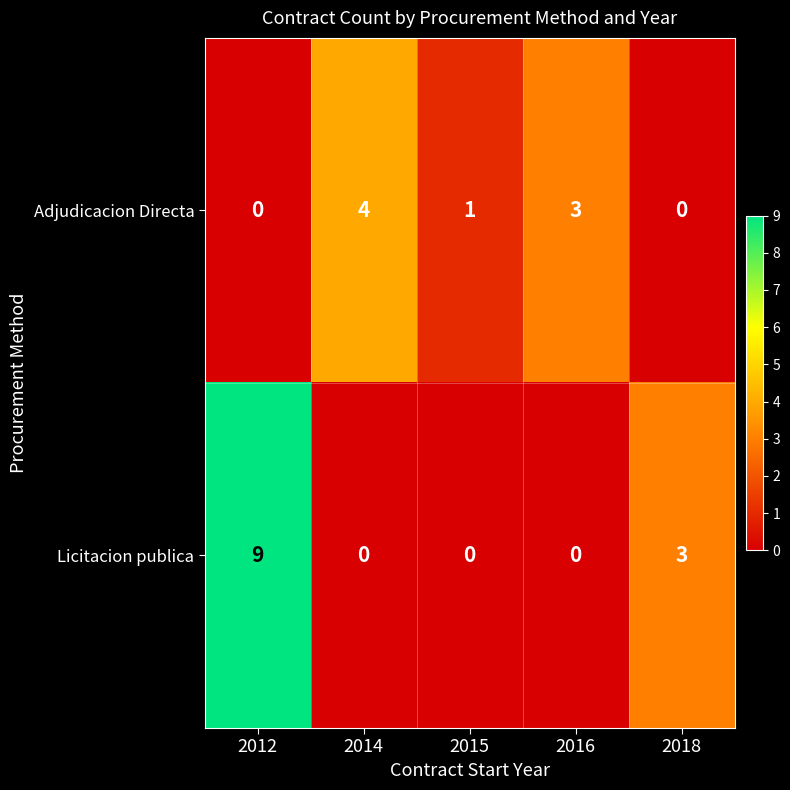

Which series changed the most between 2012 and 2015?

Licitacion publica